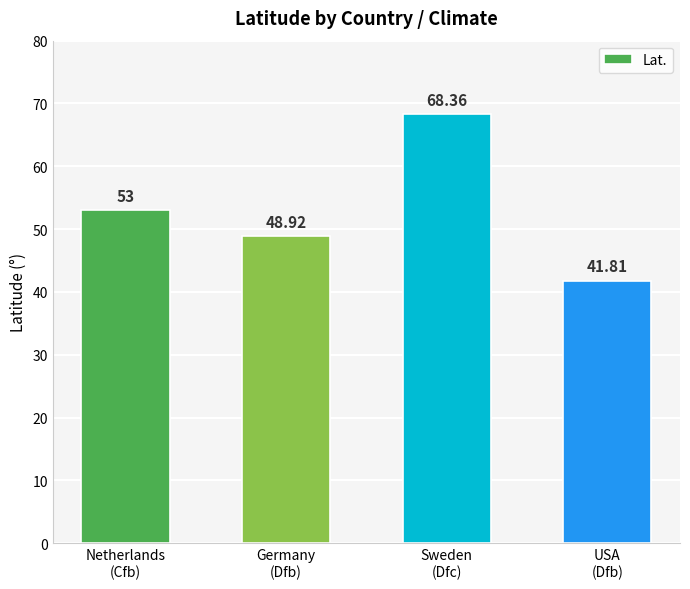

Which label corresponds to the largest value in the chart?

Sweden
(Dfc)